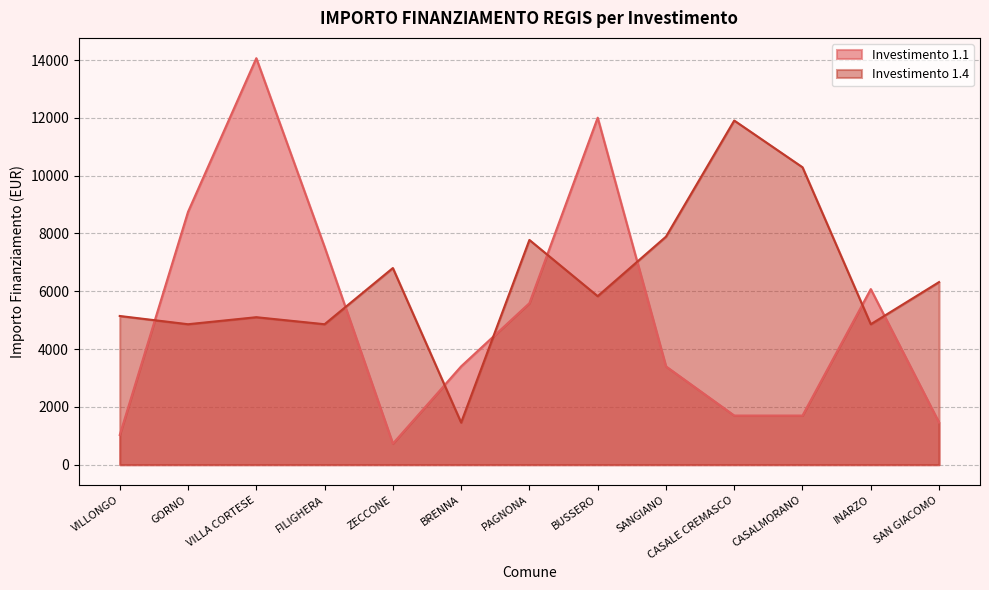

At which category does 1.1 reach its first local peak?

VILLA CORTESE